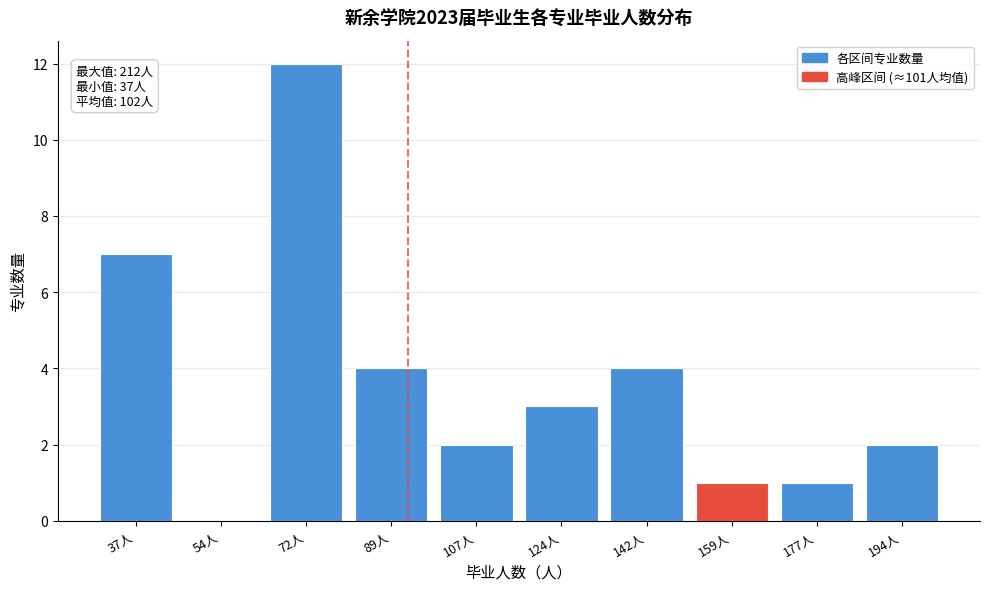

Reading left to right, list all the values displayed in this chart.

37人=7	54人=0	72人=12	89人=4	107人=2	124人=3	142人=4	159人=1	177人=1	194人=2